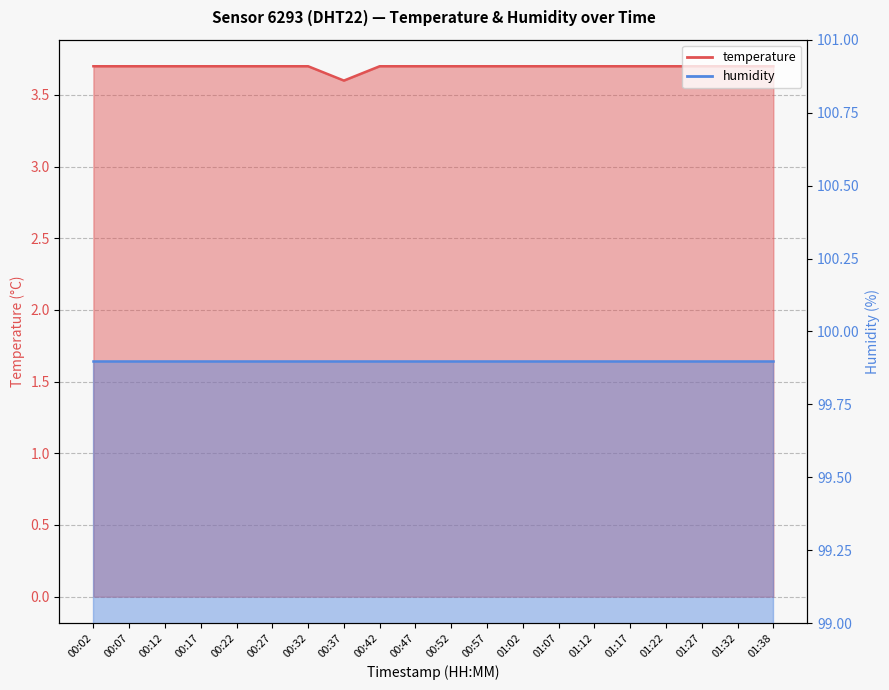

What is the average value?

3.7